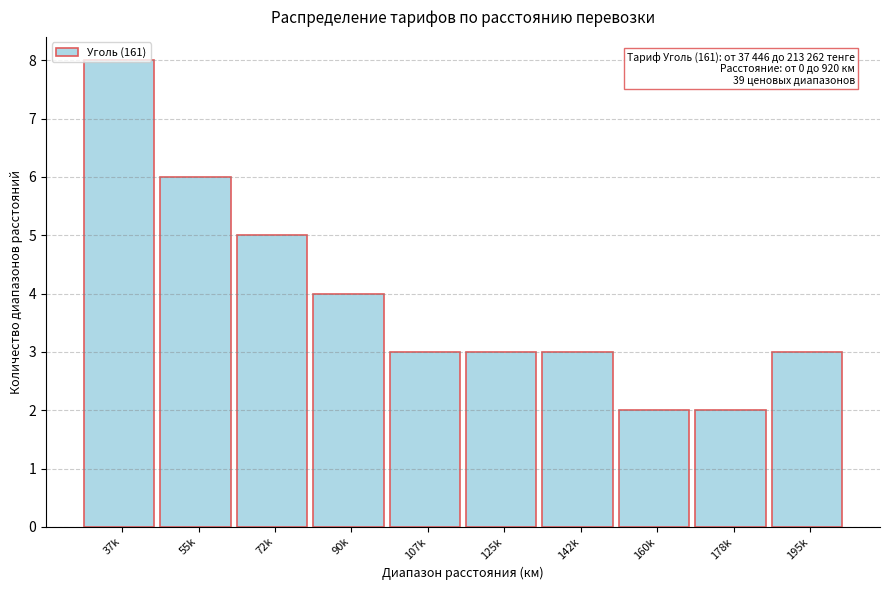

What is the average value?

4